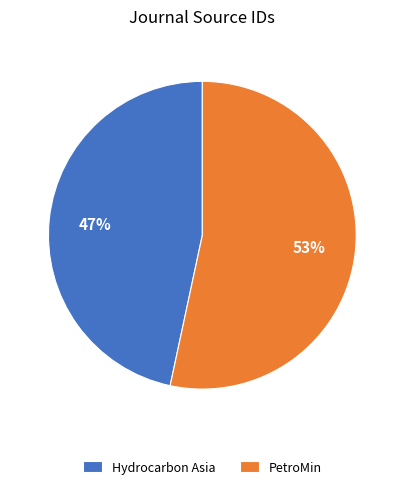

How many segments does this pie chart have?

2